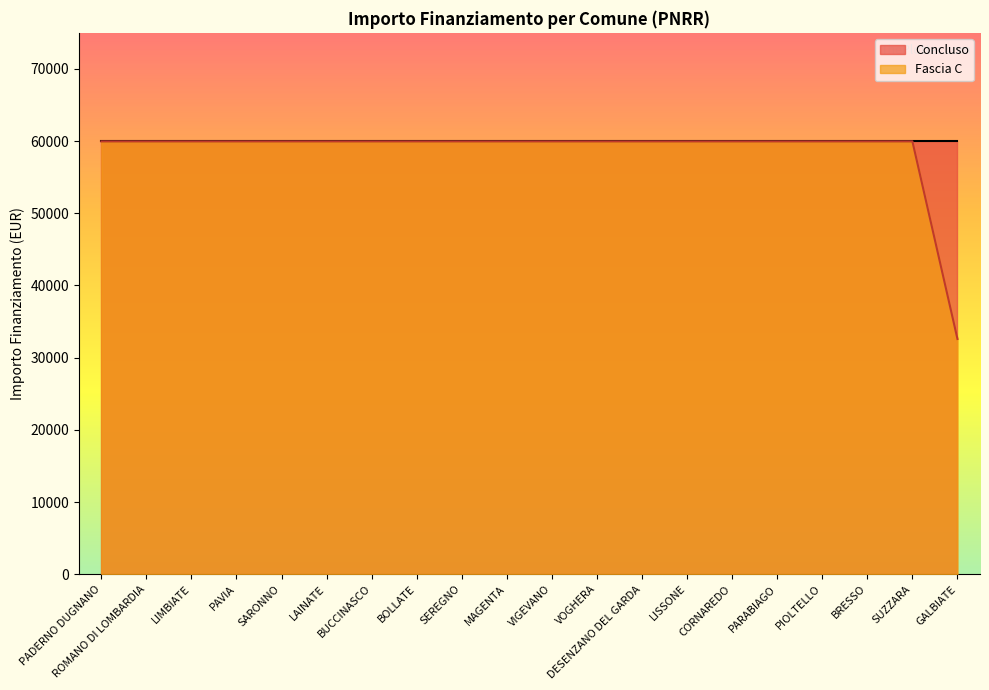

True or false: the data shows 28403 at LISSONE.

False